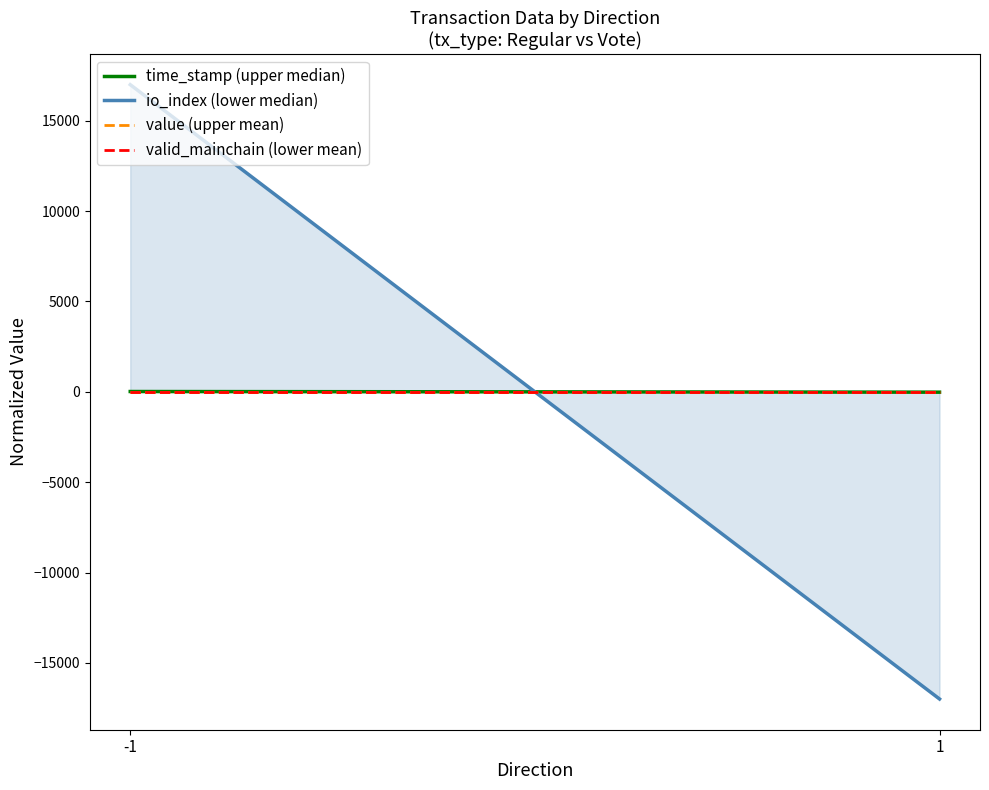

Which category has the highest value across all series?

-1